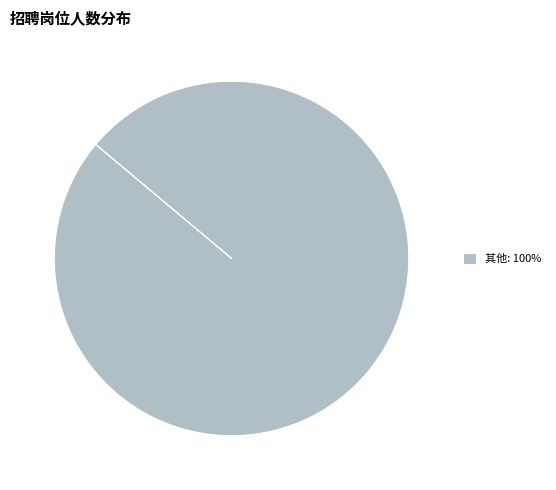

What is the majority slice?

其他: 100%